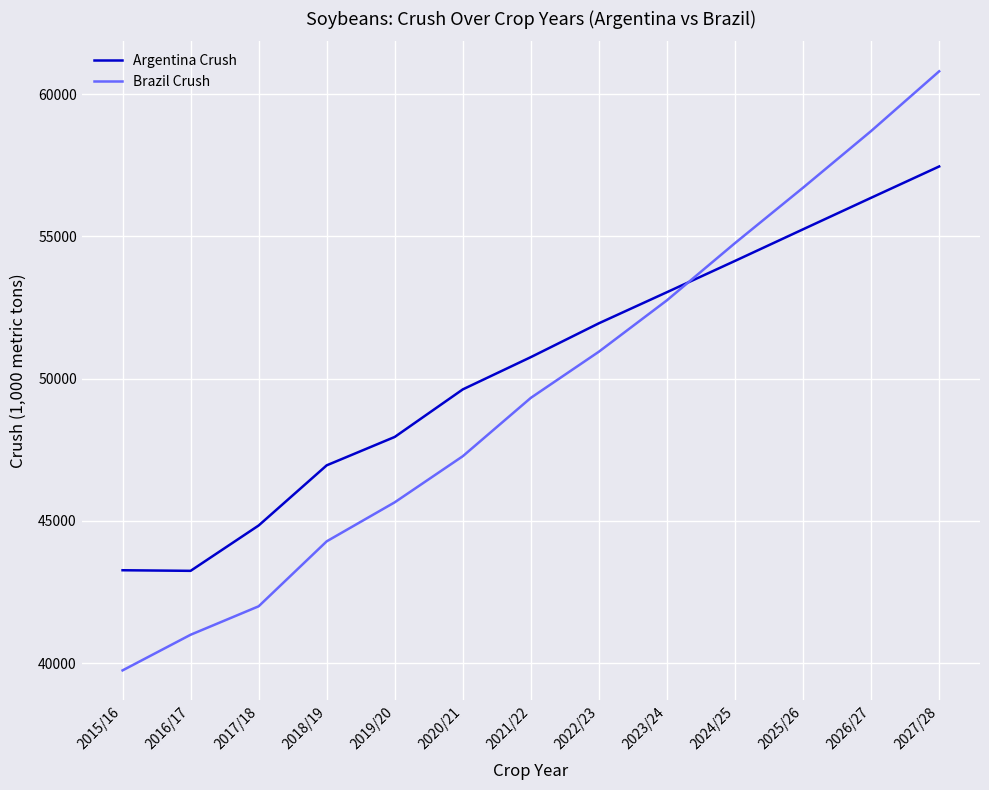

What is the smallest value displayed?

39747